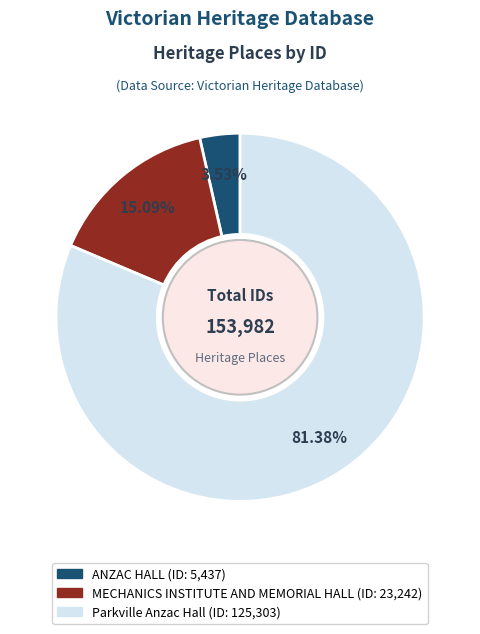

To the nearest percent, what portion does MECHANICS INSTITUTE AND MEMORIAL HALL represent?

15%